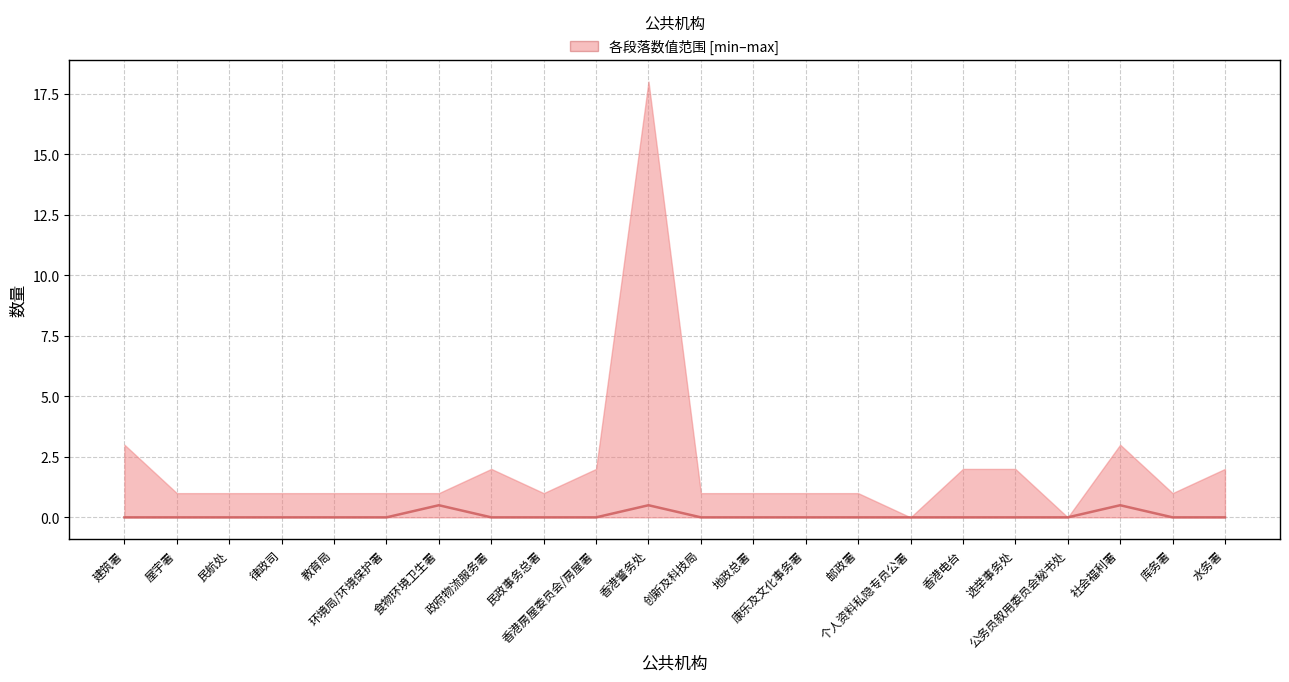

What position from the right is 民航处?

20